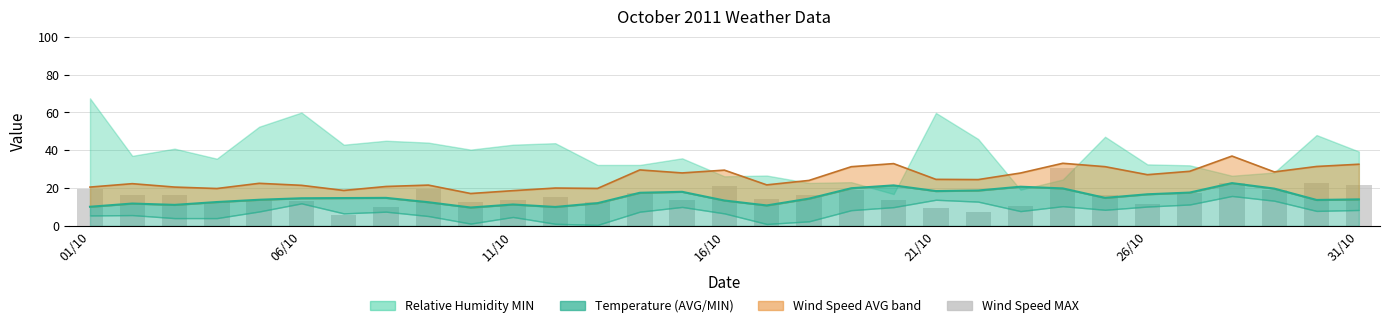

Are the bars grouped side by side (vs. stacked)?

No